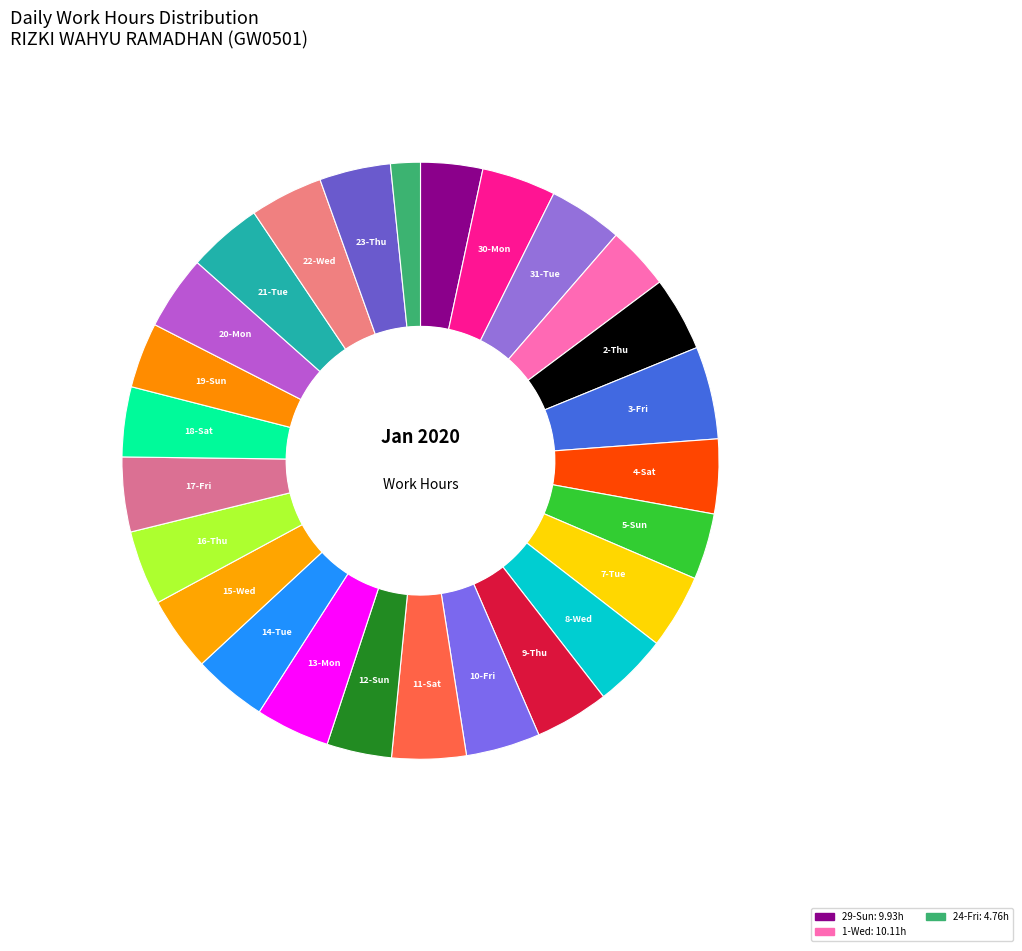

Count the number of slices in the pie.

26